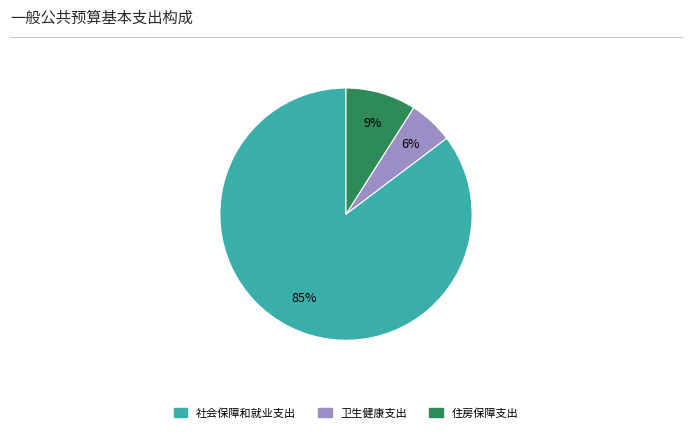

To the nearest percent, what is the difference between the 卫生健康支出 and 住房保障支出 slice percentages?

3%